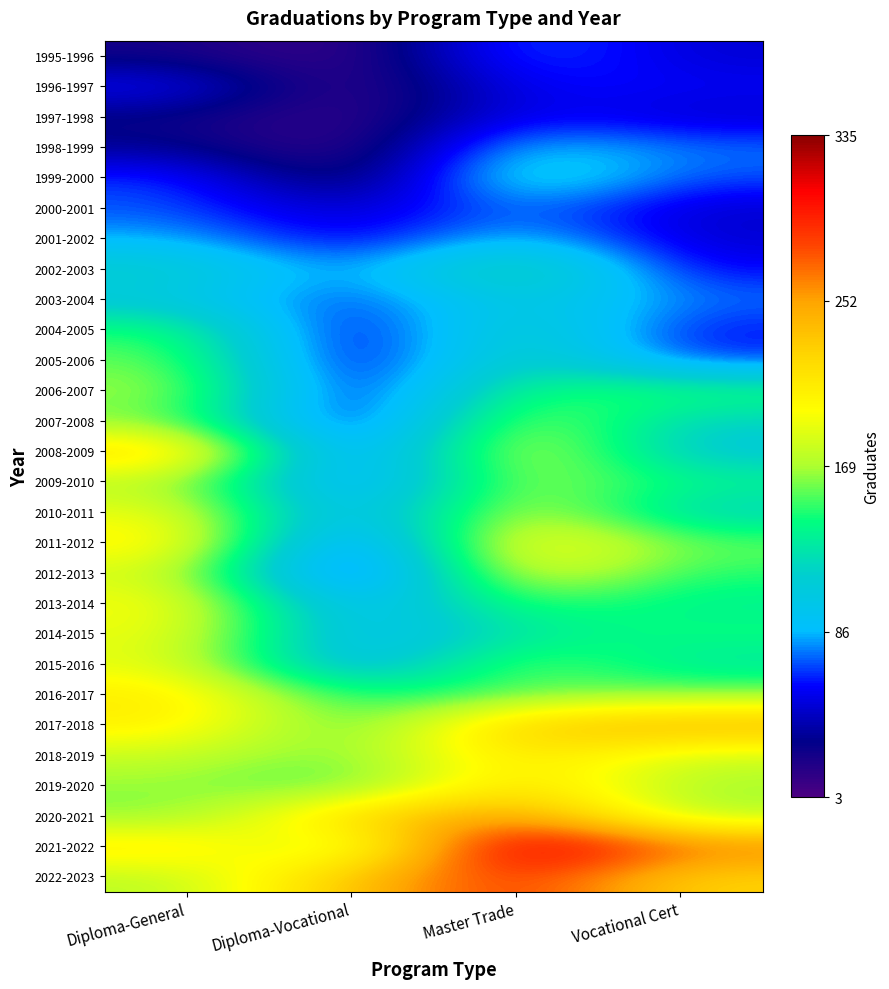

Reading right to left, what are all the values shown in this chart?

1995-1996: Vocational Cert=48	Master Trade=77	Diploma-Vocational=5	Diploma-General=24
1996-1997: Vocational Cert=57	Master Trade=61	Diploma-Vocational=3	Diploma-General=60
1997-1998: Vocational Cert=47	Master Trade=61	Diploma-Vocational=7	Diploma-General=27
1998-1999: Vocational Cert=75	Master Trade=95	Diploma-Vocational=4	Diploma-General=34
1999-2000: Vocational Cert=69	Master Trade=114	Diploma-Vocational=8	Diploma-General=68
2000-2001: Vocational Cert=47	Master Trade=81	Diploma-Vocational=40	Diploma-General=71
2001-2002: Vocational Cert=47	Master Trade=94	Diploma-Vocational=50	Diploma-General=85
2002-2003: Vocational Cert=56	Master Trade=143	Diploma-Vocational=70	Diploma-General=117
2003-2004: Vocational Cert=75	Master Trade=112	Diploma-Vocational=62	Diploma-General=104
2004-2005: Vocational Cert=59	Master Trade=128	Diploma-Vocational=42	Diploma-General=148
2005-2006: Vocational Cert=65	Master Trade=132	Diploma-Vocational=39	Diploma-General=160
2006-2007: Vocational Cert=146	Master Trade=148	Diploma-Vocational=42	Diploma-General=170
2007-2008: Vocational Cert=116	Master Trade=178	Diploma-Vocational=37	Diploma-General=161
2008-2009: Vocational Cert=104	Master Trade=195	Diploma-Vocational=46	Diploma-General=227
2009-2010: Vocational Cert=138	Master Trade=175	Diploma-Vocational=58	Diploma-General=173
2010-2011: Vocational Cert=114	Master Trade=188	Diploma-Vocational=70	Diploma-General=192
2011-2012: Vocational Cert=156	Master Trade=213	Diploma-Vocational=40	Diploma-General=208
2012-2013: Vocational Cert=146	Master Trade=199	Diploma-Vocational=30	Diploma-General=183
2013-2014: Vocational Cert=133	Master Trade=155	Diploma-Vocational=72	Diploma-General=198
2014-2015: Vocational Cert=144	Master Trade=129	Diploma-Vocational=82	Diploma-General=192
2015-2016: Vocational Cert=126	Master Trade=166	Diploma-Vocational=78	Diploma-General=189
2016-2017: Vocational Cert=162	Master Trade=154	Diploma-Vocational=138	Diploma-General=211
2017-2018: Vocational Cert=247	Master Trade=235	Diploma-Vocational=144	Diploma-General=208
2018-2019: Vocational Cert=179	Master Trade=220	Diploma-Vocational=156	Diploma-General=178
2019-2020: Vocational Cert=167	Master Trade=223	Diploma-Vocational=146	Diploma-General=165
2020-2021: Vocational Cert=168	Master Trade=259	Diploma-Vocational=228	Diploma-General=160
2021-2022: Vocational Cert=267	Master Trade=335	Diploma-Vocational=161	Diploma-General=214
2022-2023: Vocational Cert=224	Master Trade=293	Diploma-Vocational=235	Diploma-General=172